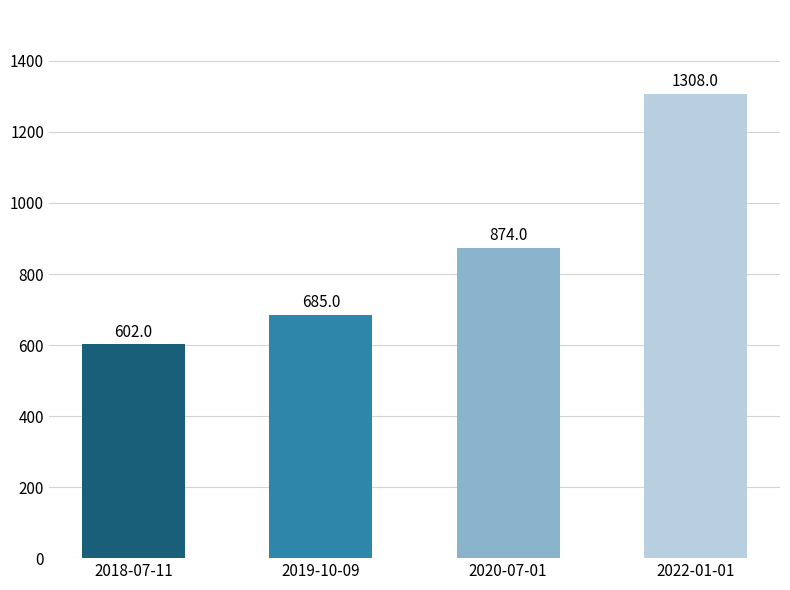

What is the maximum value shown in the chart?

1308